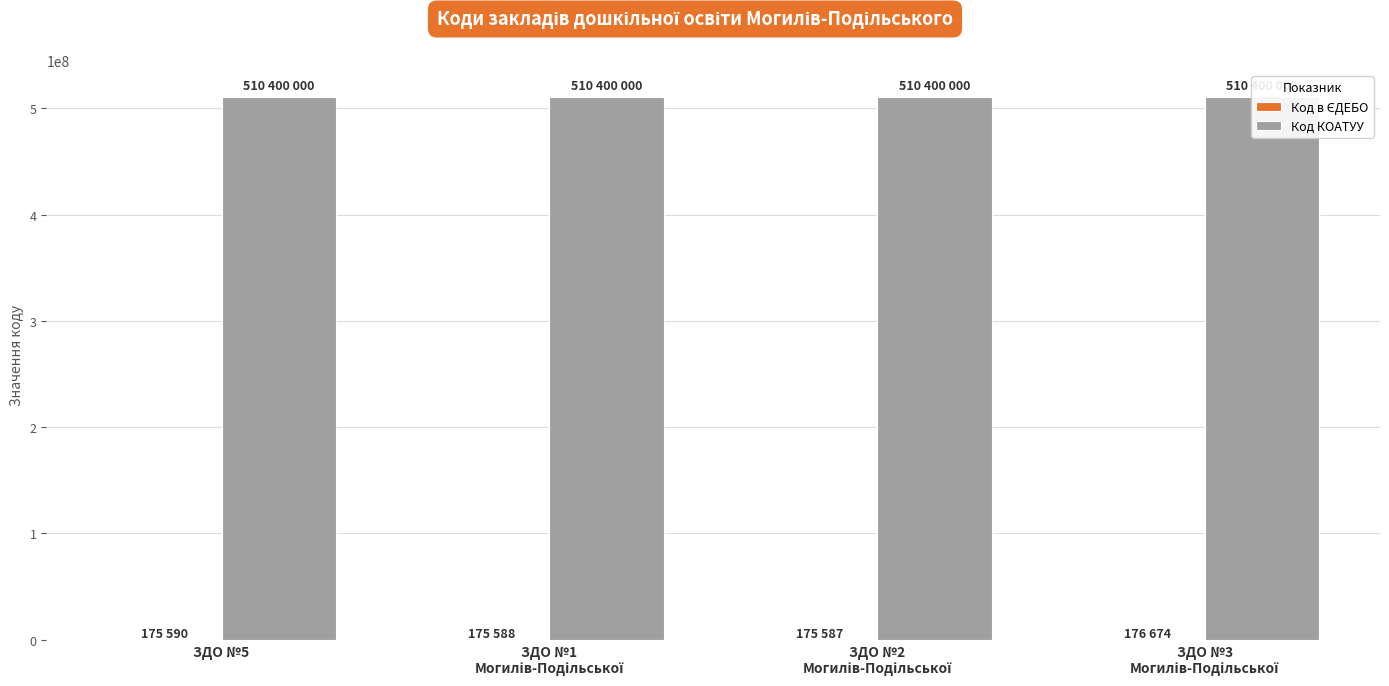

Is the value of Код КОАТУУ at ЗДО №2
Могилів-Подільської greater than the value of Код в ЄДЕБО at ЗДО №1
Могилів-Подільської?

Yes